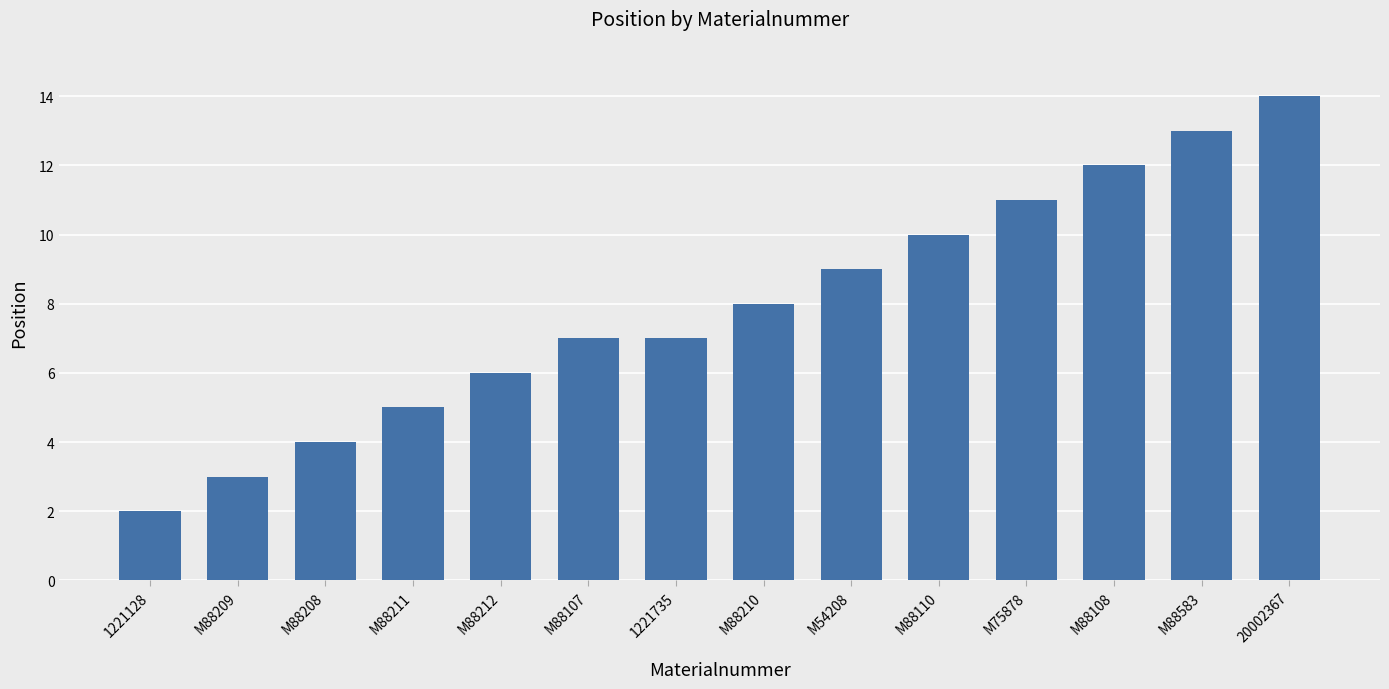

What is the label of the 5th bar from the right?

M88110